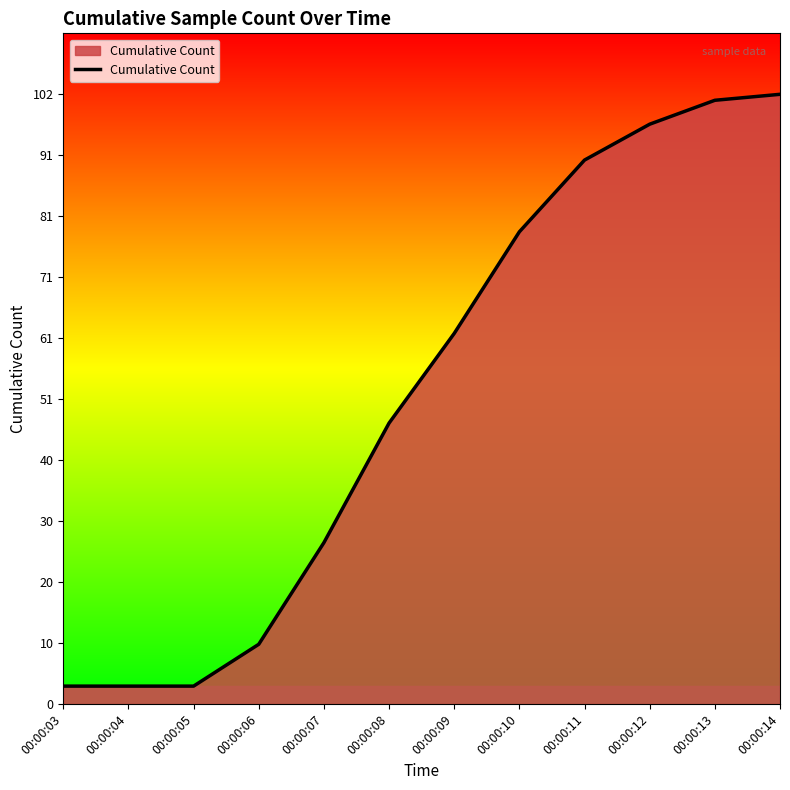

True or false: the data has more than 2 interior local peaks.

False